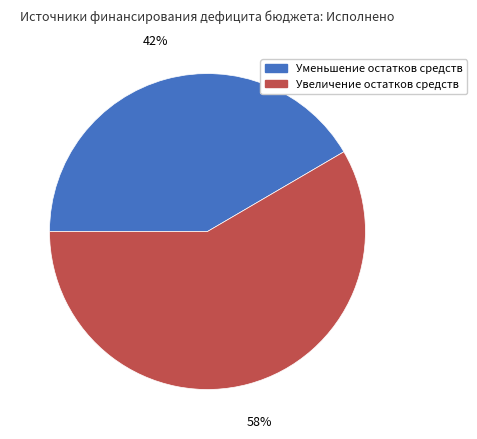

Combined, do Уменьшение остатков средств and Увеличение остатков средств account for over 50%?

Yes